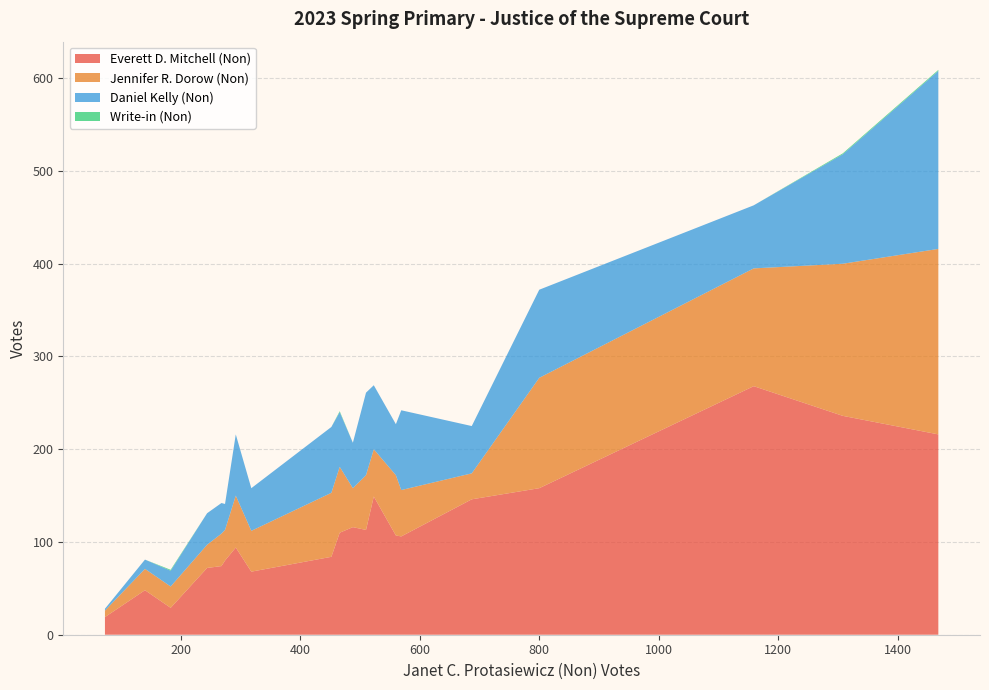

What is the maximum value for Everett D. Mitchell (Non)?

268